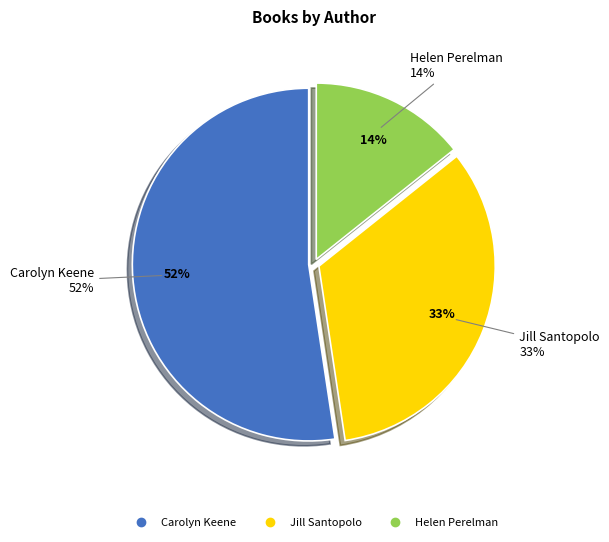

Which category has the smallest portion of the pie?

Helen Perelman (64277019)